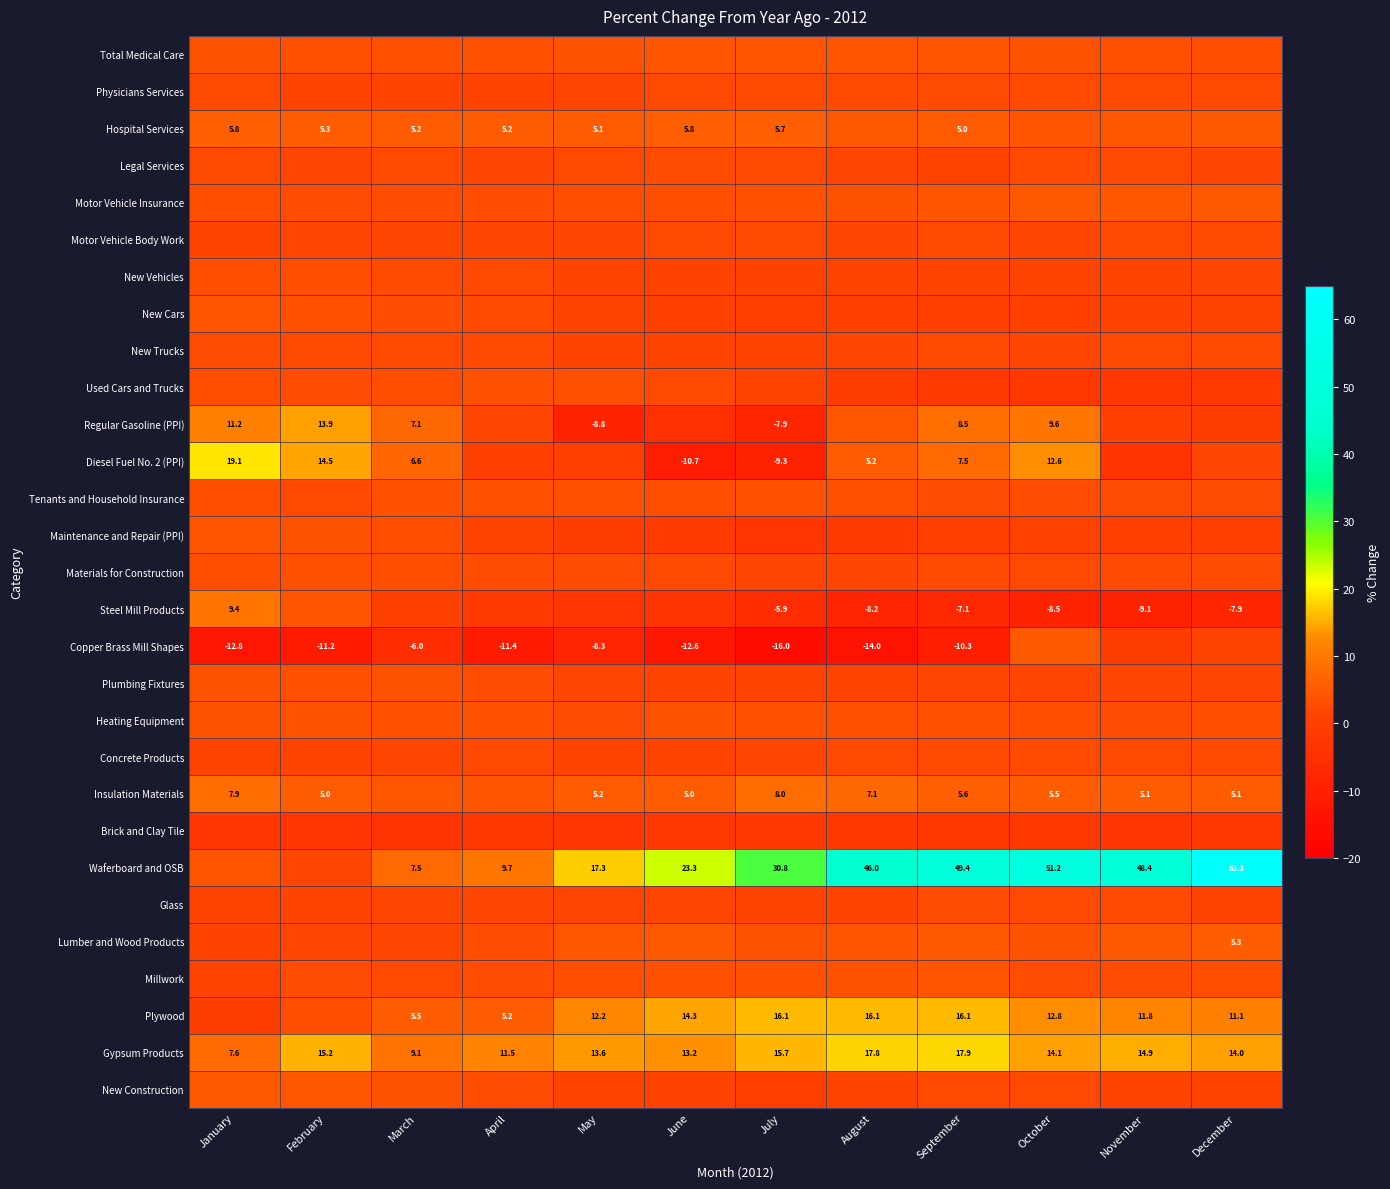

What is the sum of the Plywood values at July and August?

32.2